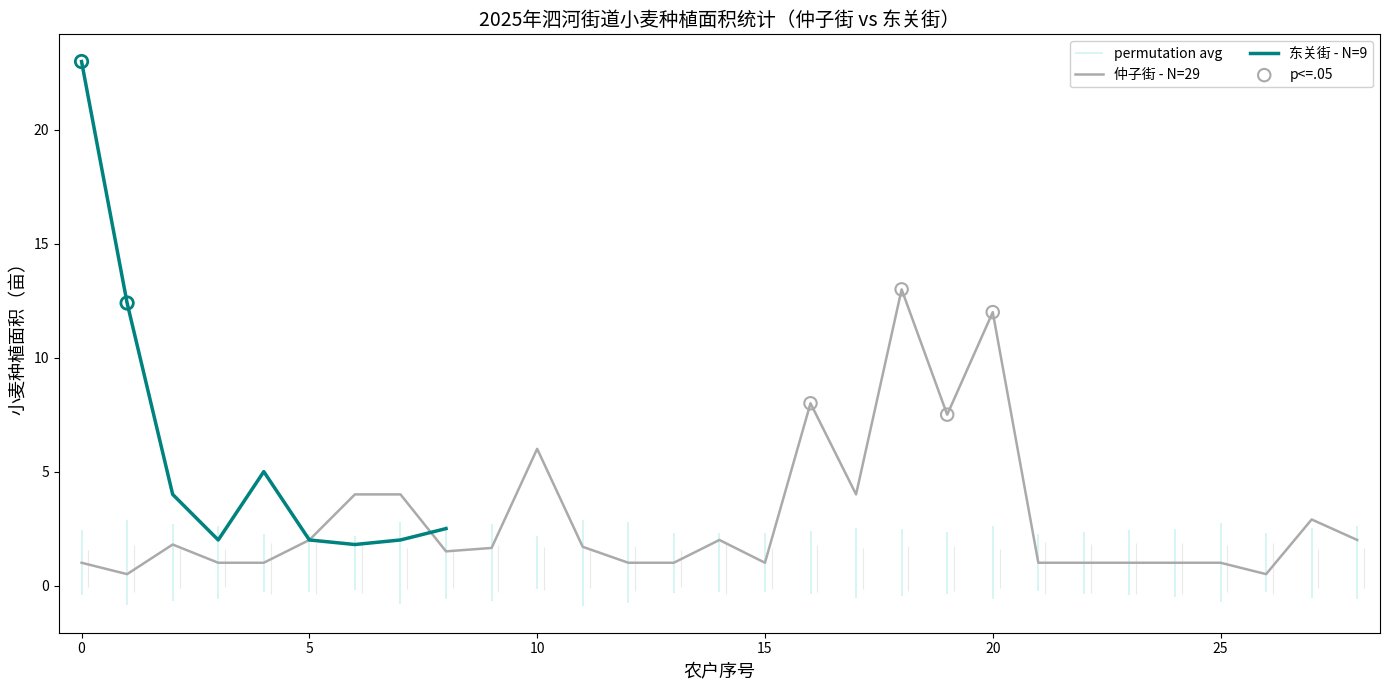

Between 24 and 16, which is larger?

16